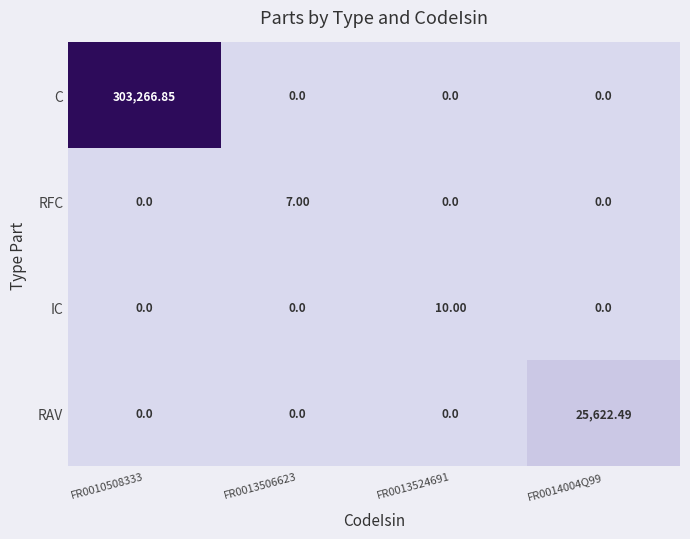

Which series has the largest total across all categories?

C